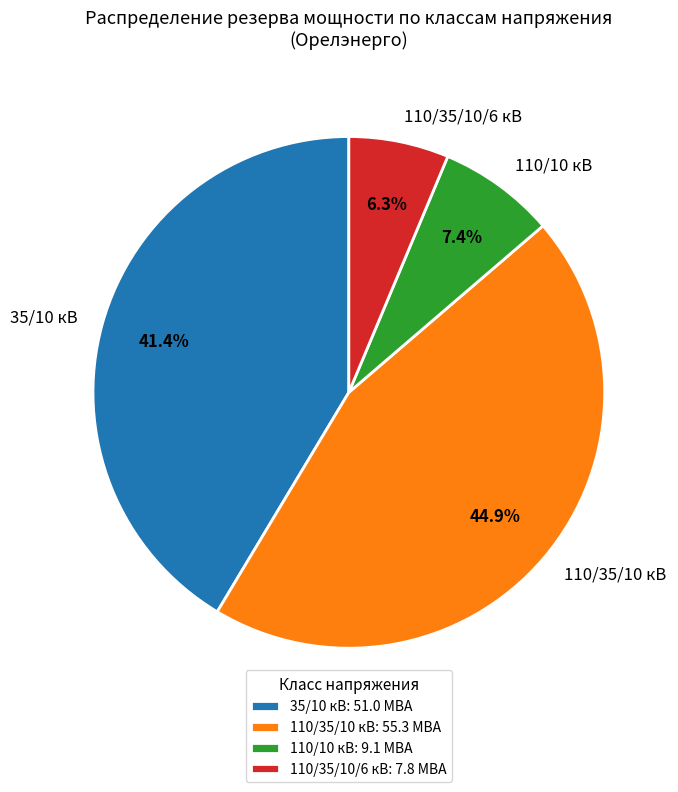

What portion of the pie excludes 35/10 кВ?

58.6%